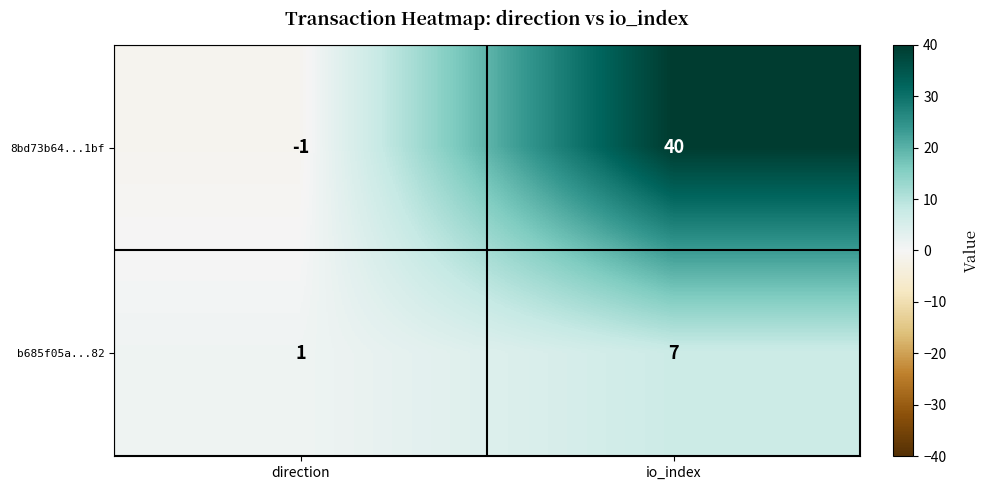

At which category is the sum across all series the highest?

io_index